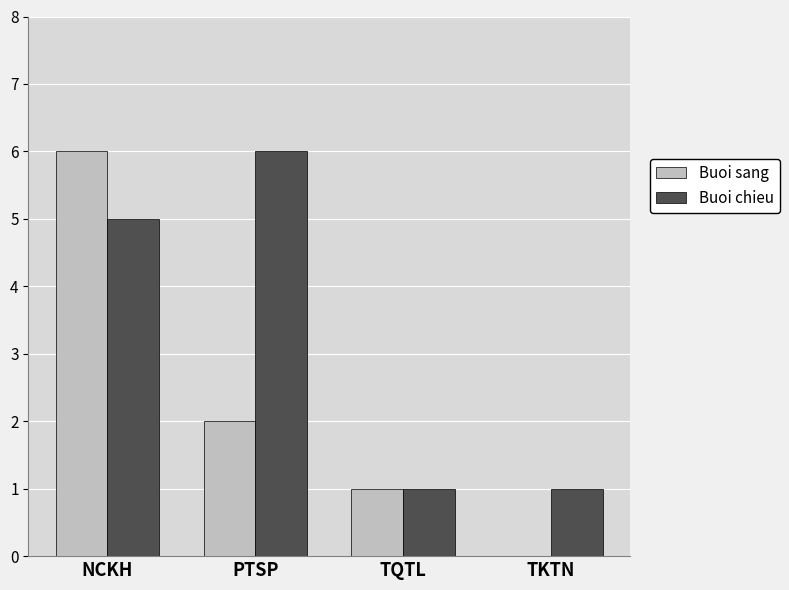

Is it true that Buoi sang equals 11 at NCKH?

False